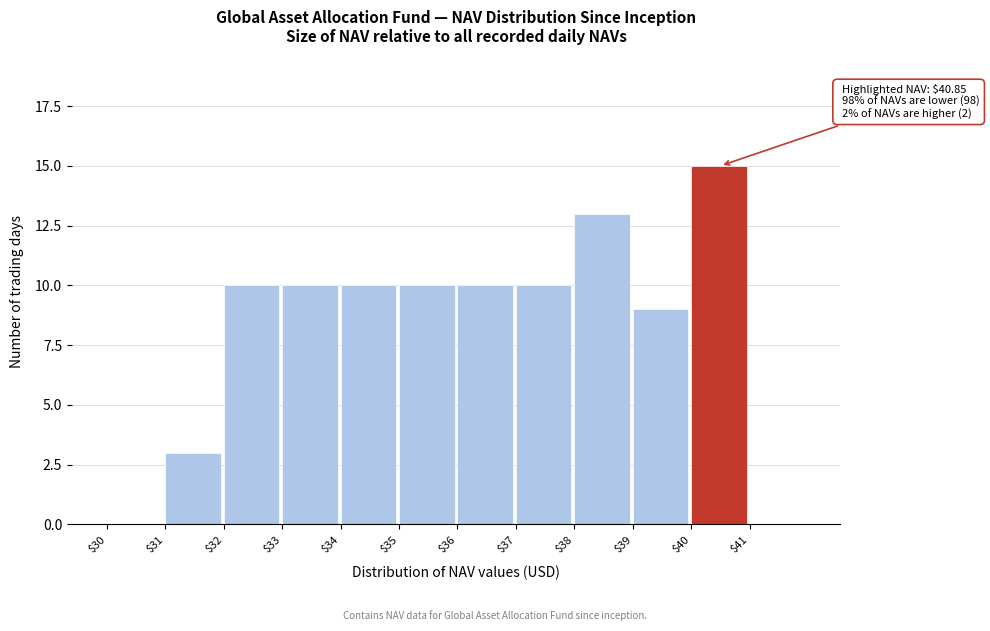

Which range on the x-axis has the tallest bar?

40 to 41